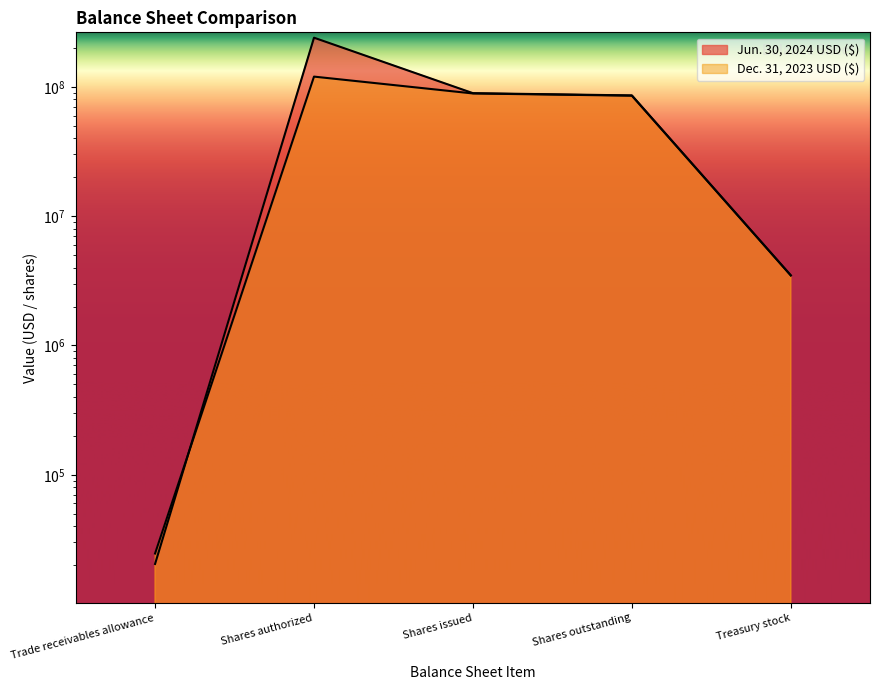

True or false: Jun. 30, 2024 USD ($) has more than 2 points higher than both neighbors.

False